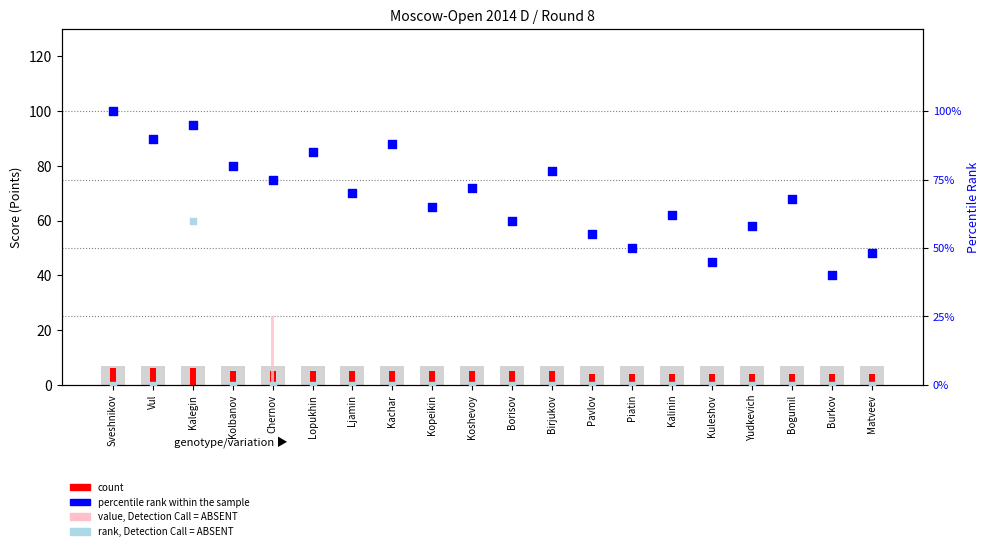

At how many categories does at least one series exceed 12?

20